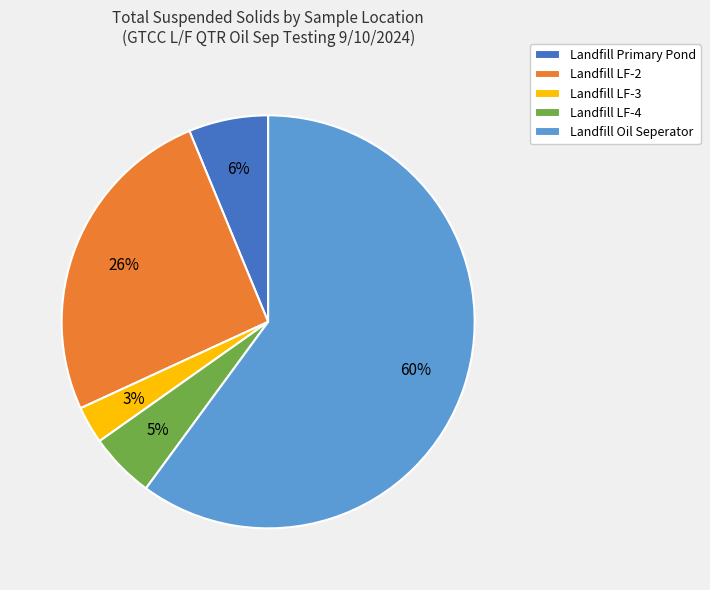

Combined, do Landfill Primary Pond and Landfill LF-3 account for over 50%?

No